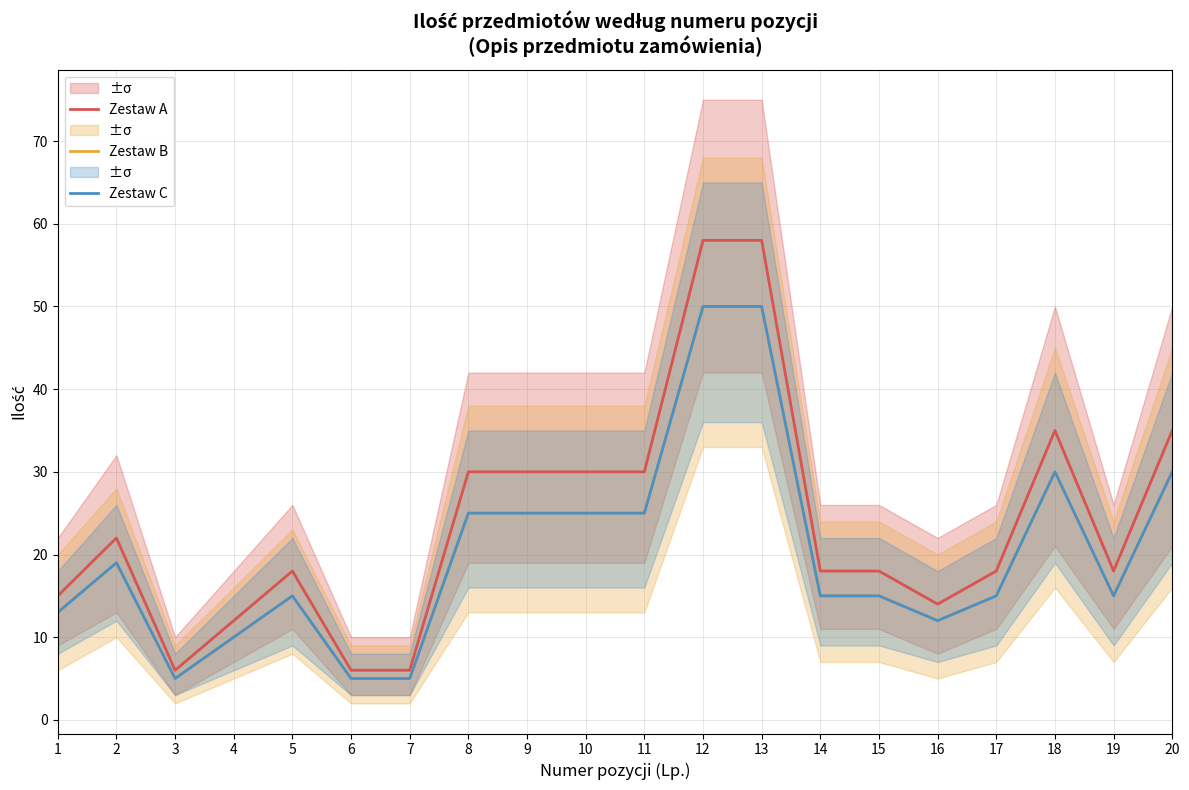

Does the chart display data point markers on the line(s)?

No